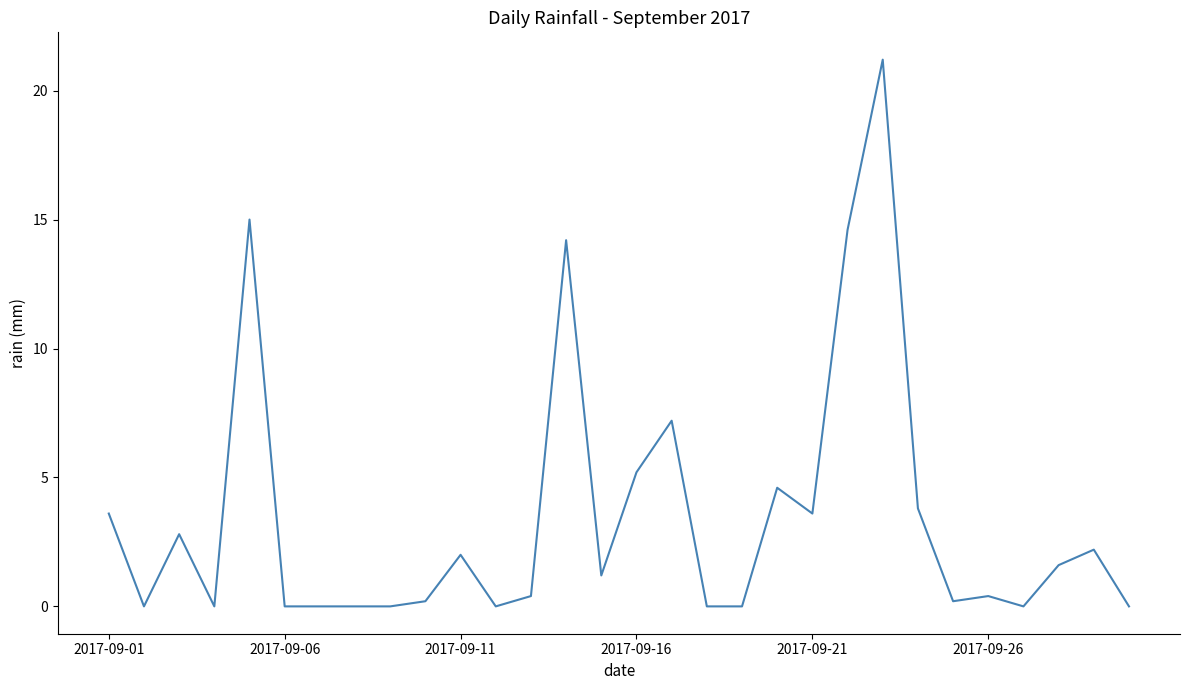

What is the difference between the maximum and minimum values?

21.2